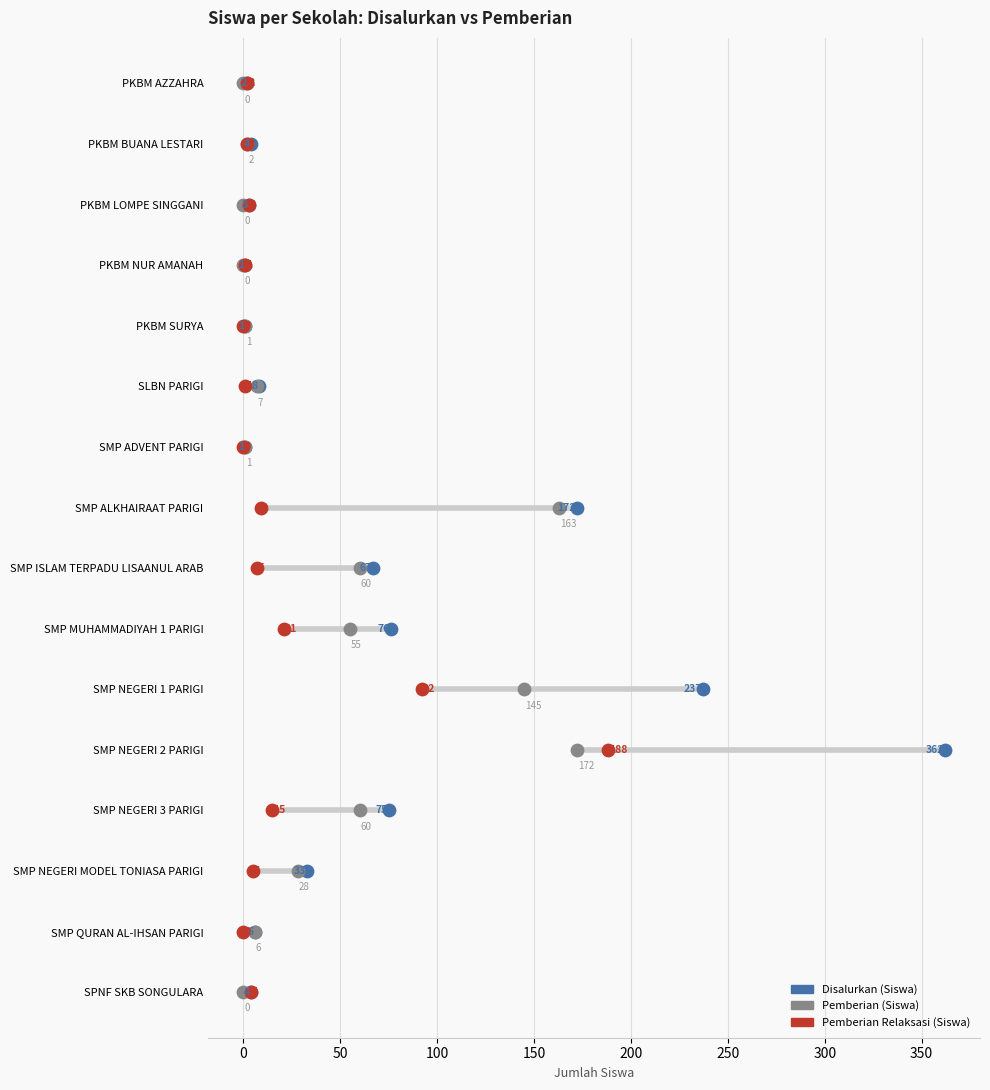

Which series has the largest total across all categories?

Disalurkan (Siswa)